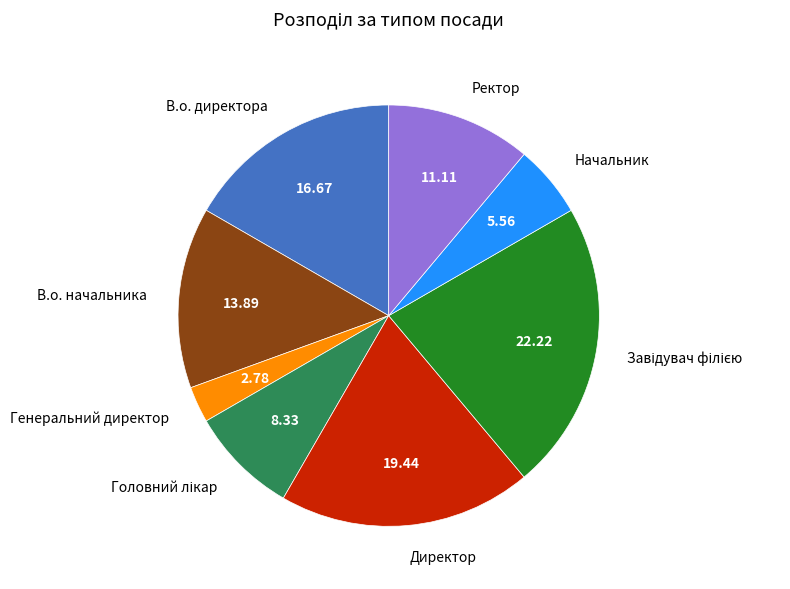

Which has a higher value, Директор or Ректор?

Директор